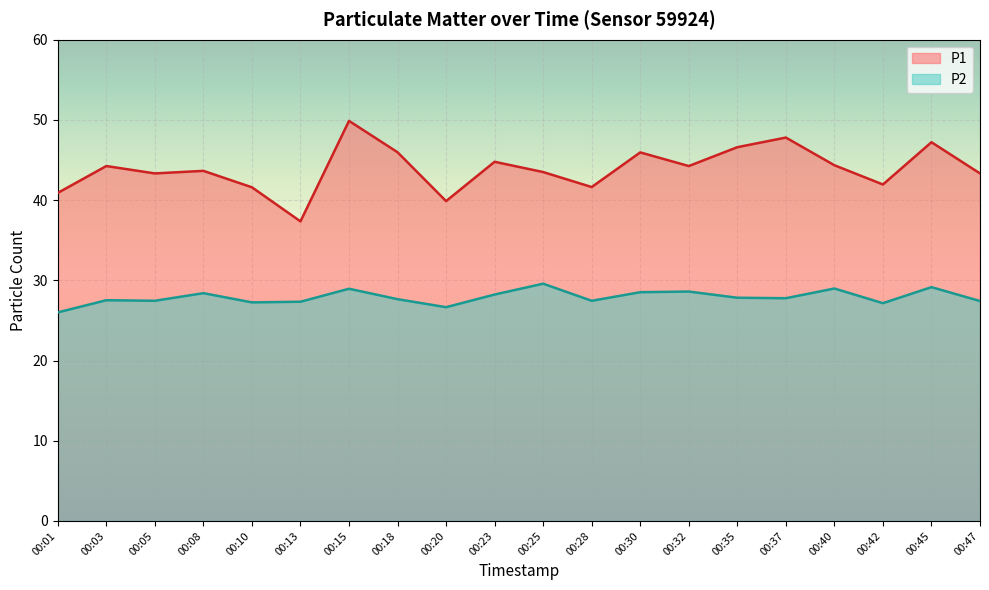

True or false: P2 and P1 cross at least once.

False